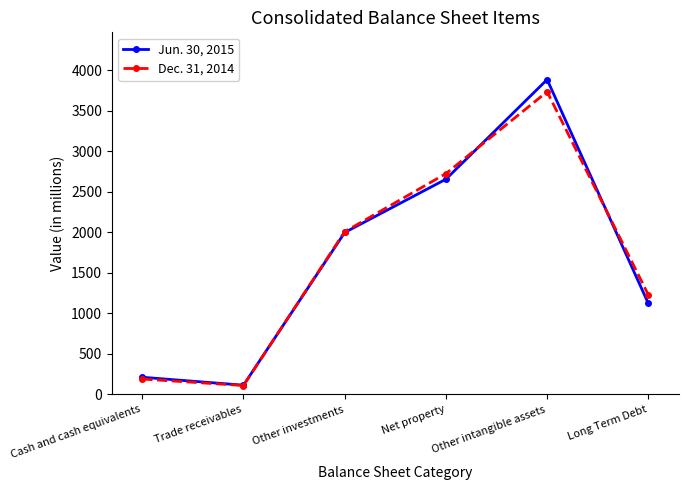

What is the difference between the Dec. 31, 2014 values at Net property and Other intangible assets?

1011